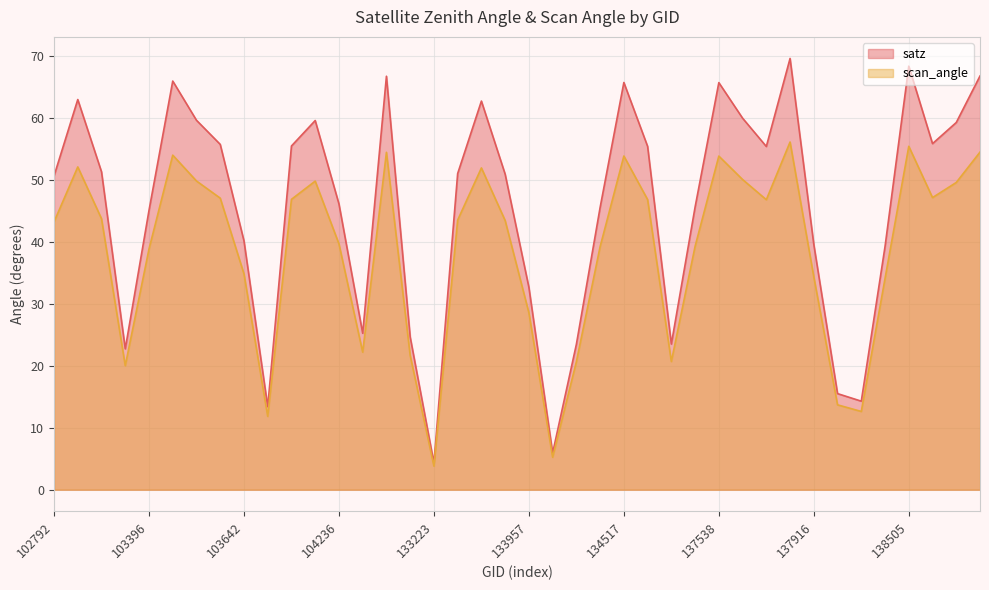

What is the total value across all series at 102919?

95.1